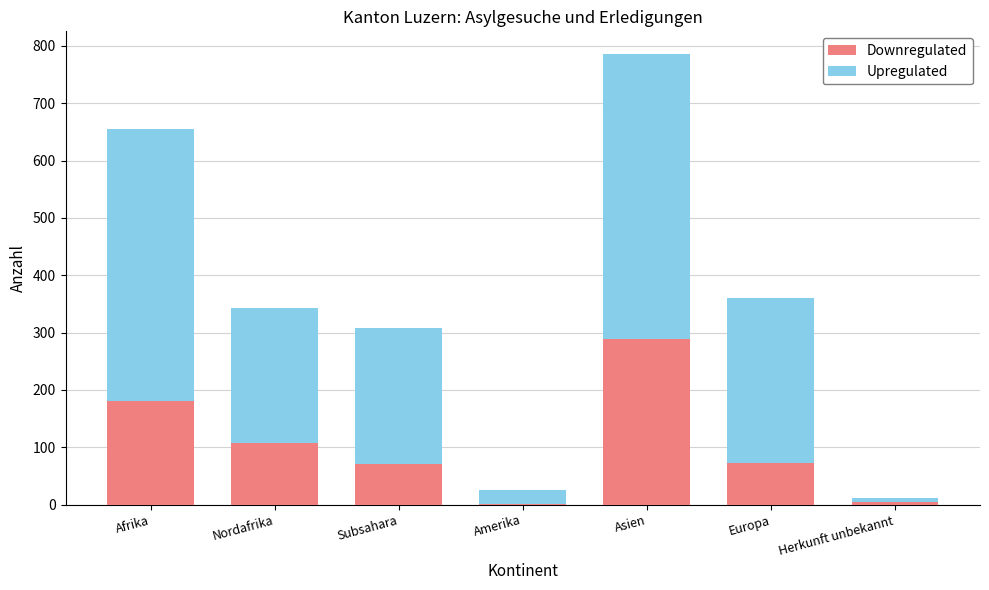

The Downregulated series shows 114 at Subsahara. True or false?

False